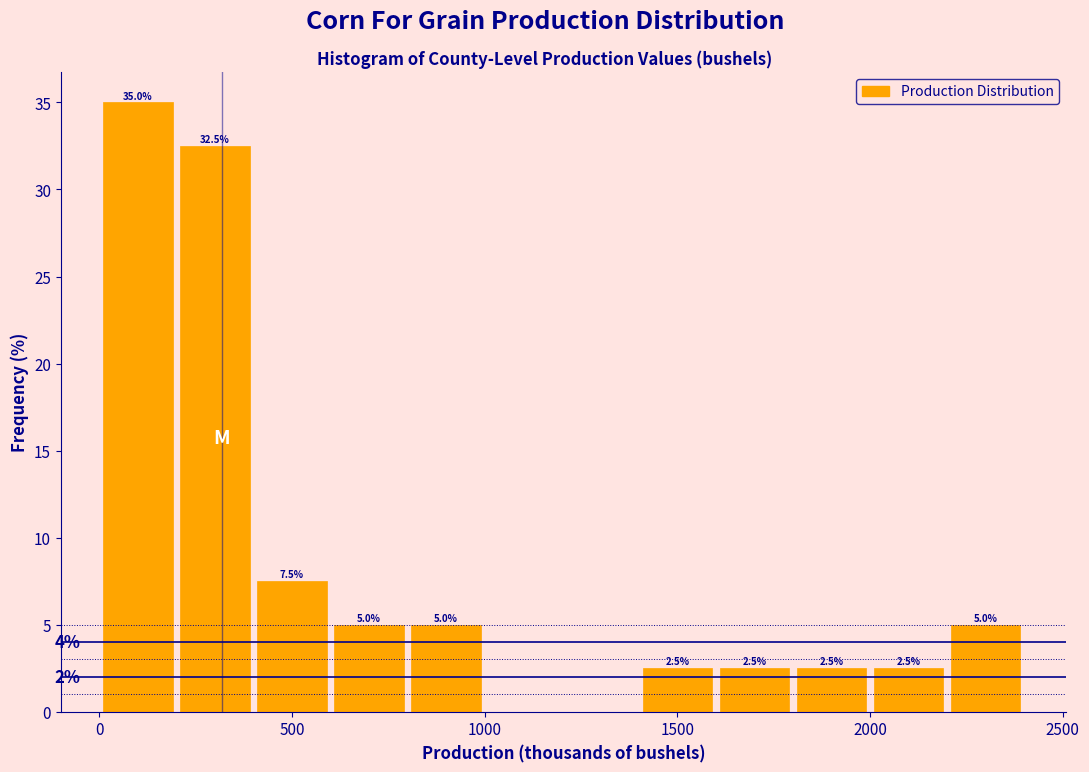

Which range on the x-axis has the tallest bar?

0 to 200